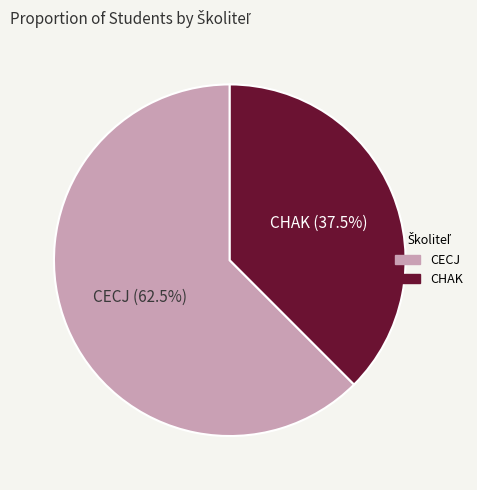

To the nearest percent, what is the average slice percentage?

50%